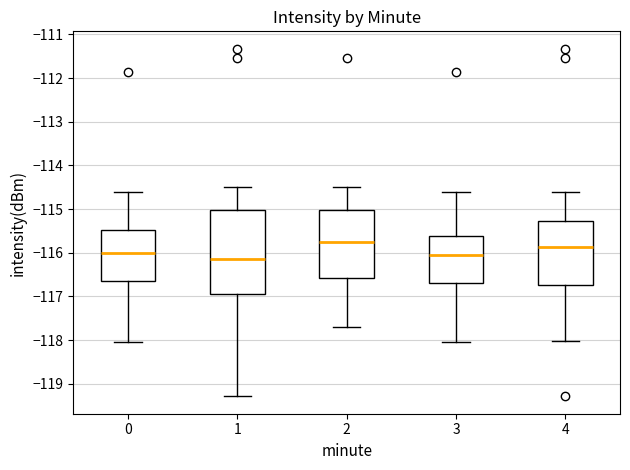

Where is the upper edge of the box at x = 3 on the y-axis? The values are not printed on the chart, so give them approximately, as read against the axis.

-115.6